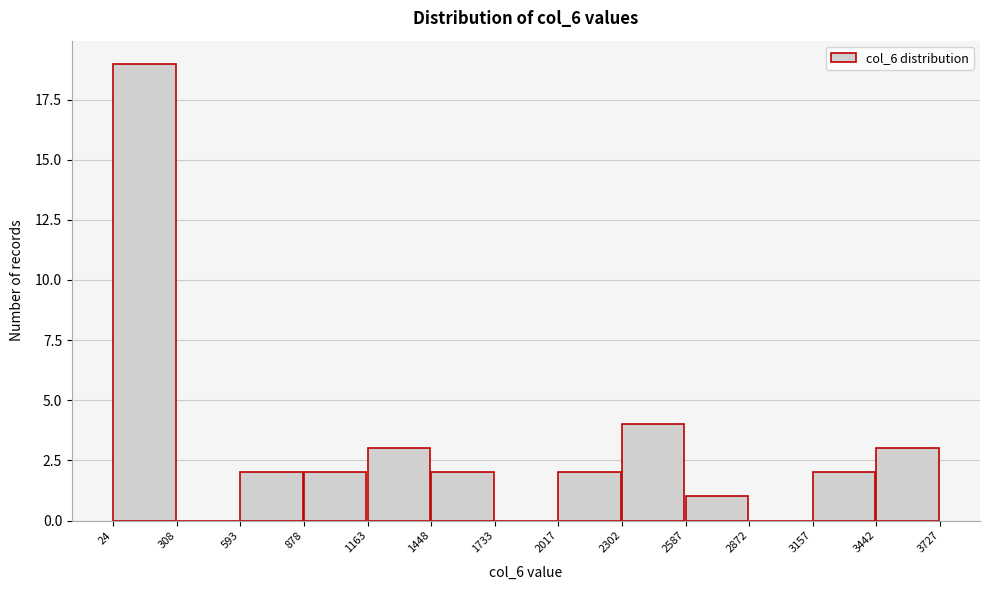

Which range on the x-axis has the tallest bar?

24 to 308